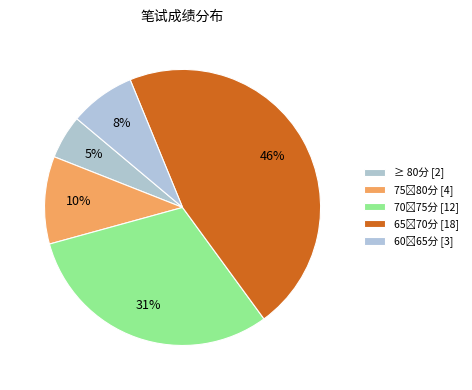

How many slices are in this pie chart?

5